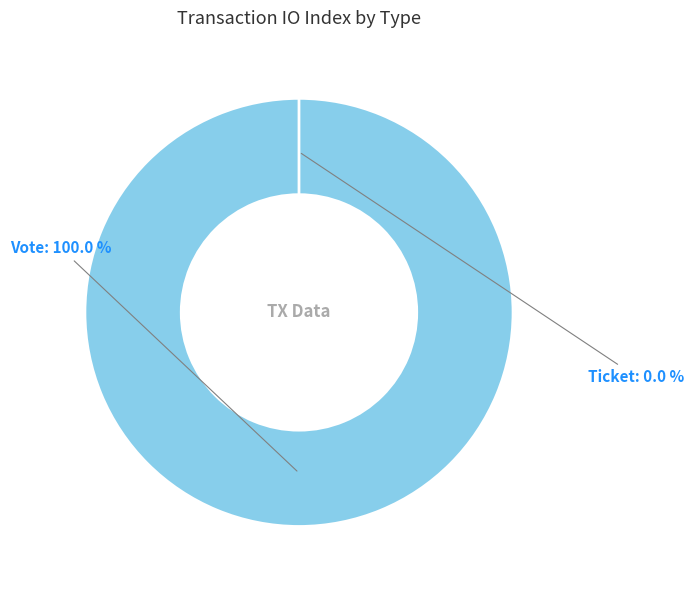

What portion of the pie excludes Ticket?

100.0%